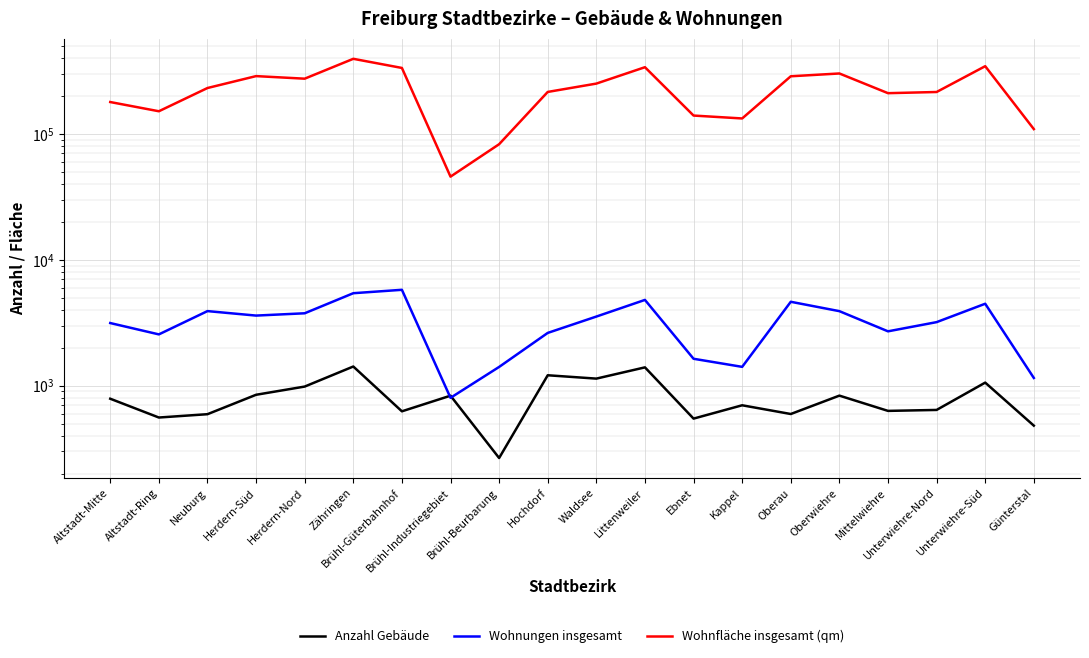

At which category does the chart reach its peak across all series?

Zähringen